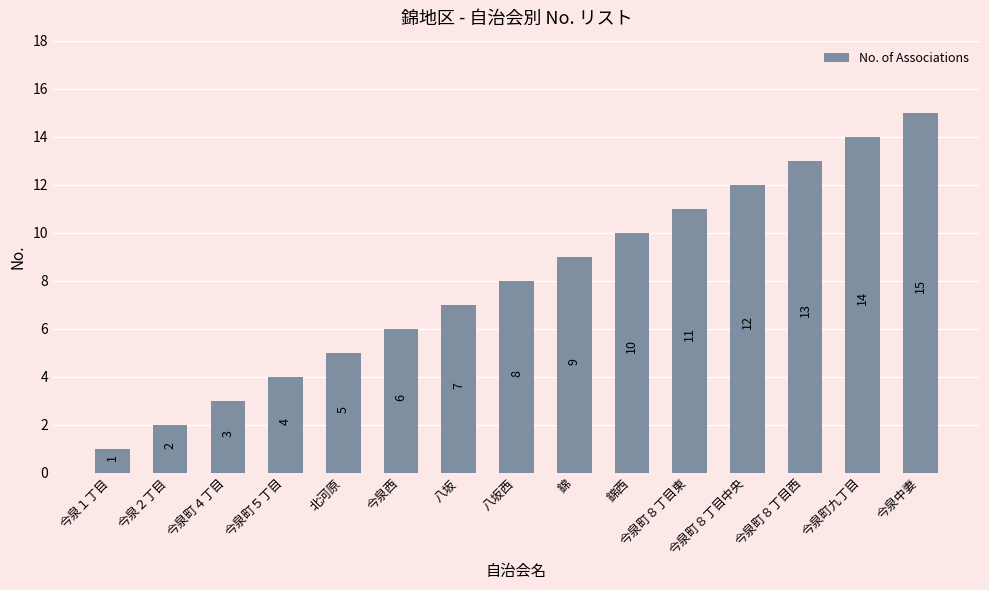

What position from the left is 今泉町８丁目東?

11